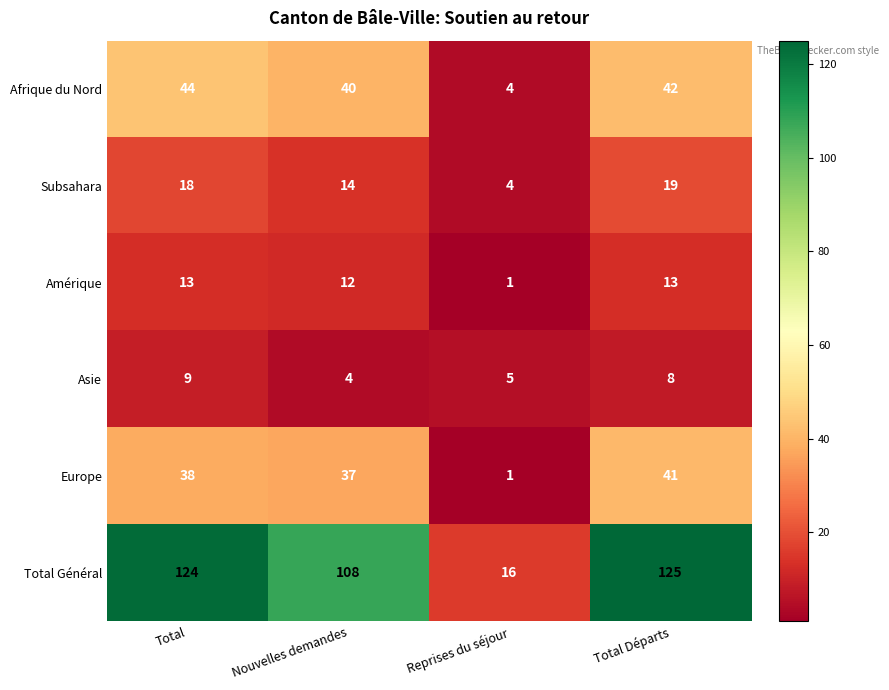

Reading left to right, transcribe all the data shown in this chart.

Afrique du Nord: 44	40	4	42
Subsahara: 18	14	4	19
Amérique: 13	12	1	13
Asie: 9	4	5	8
Europe: 38	37	1	41
Total Général: 124	108	16	125